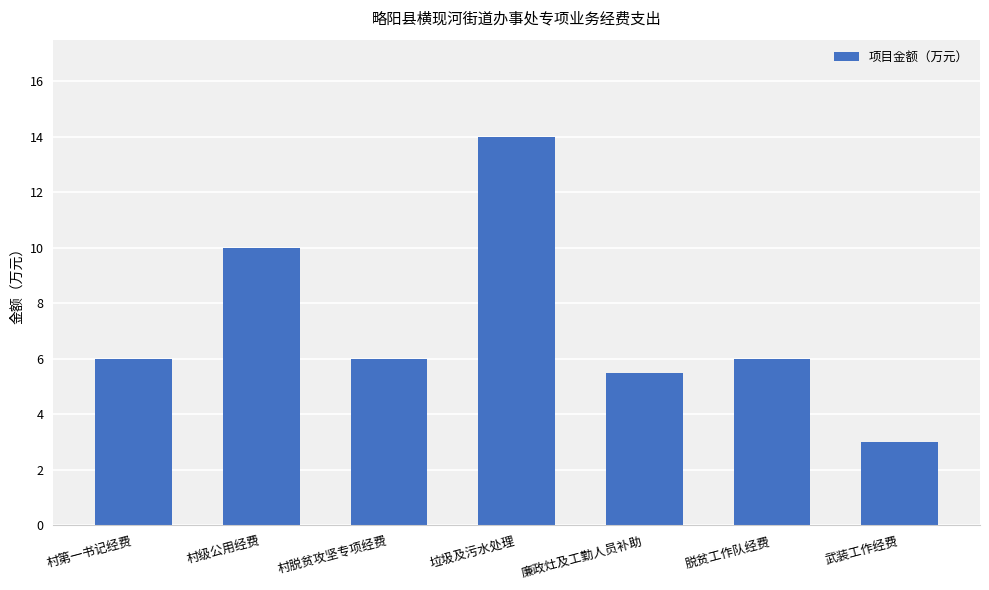

What position from the left is 廉政灶及工勤人员补助?

5